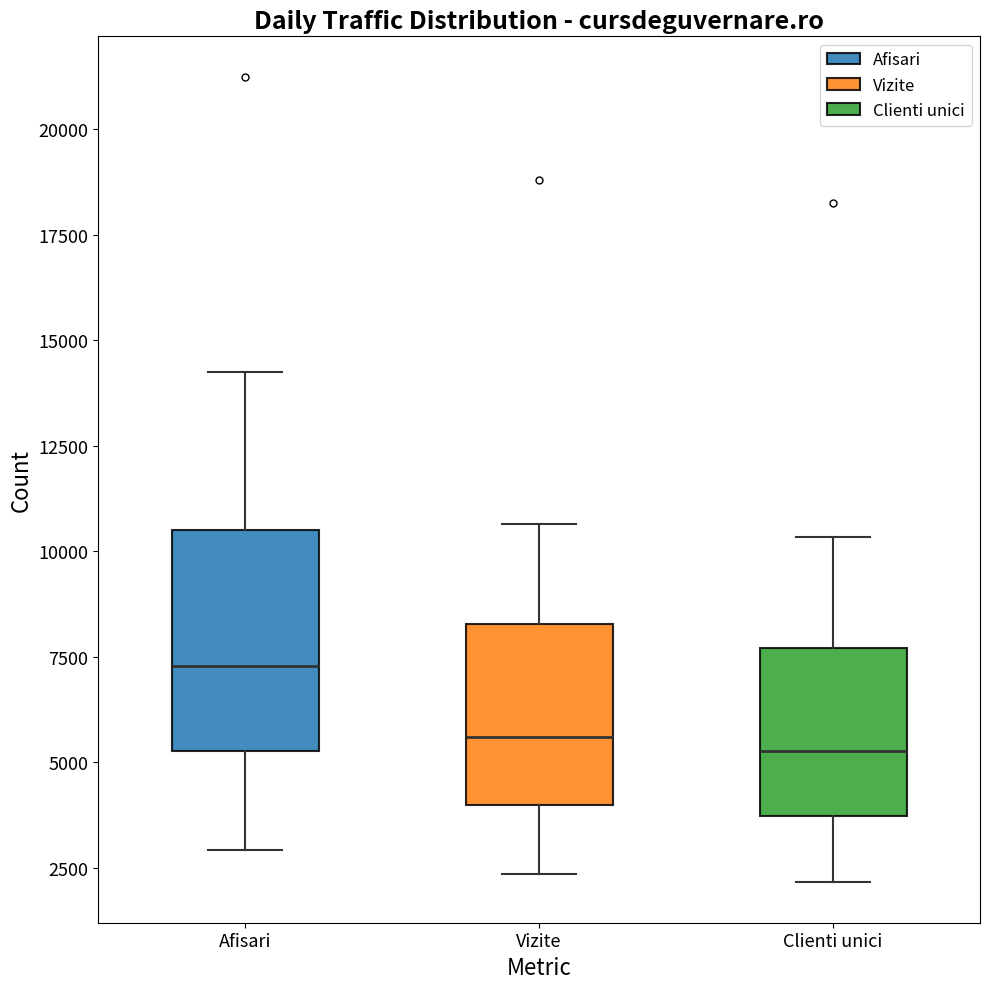

Reading left to right, transcribe this box plot: for each box, give where its median line is, the range the box spans, and where its two whiskers end, as read against the y-axis. The values are not printed on the chart, so give them approximately, as read against the axis.

Afisari: median 7500, box 5500 to 10500, whiskers 3000 to 14000
Vizite: median 5500, box 4000 to 8500, whiskers 2500 to 10500
Clienti unici: median 5500, box 3500 to 7500, whiskers 2000 to 10500